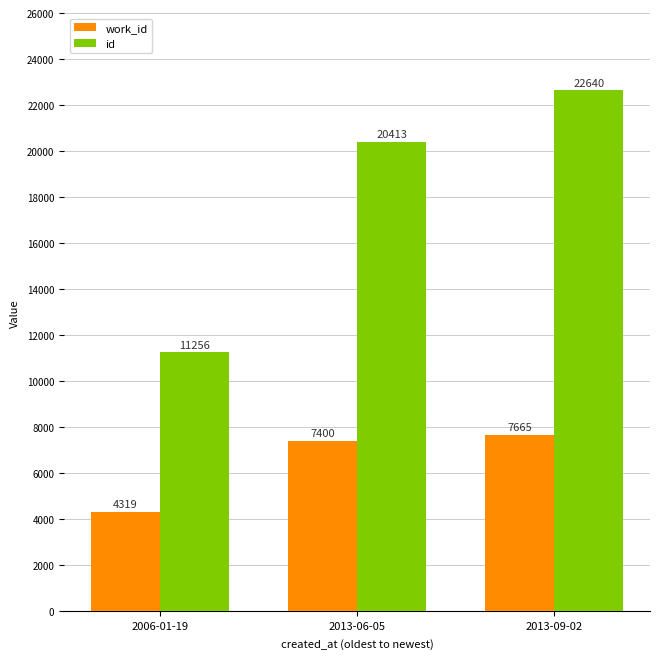

What is the label of the 1st bar from the left?

2006-01-19